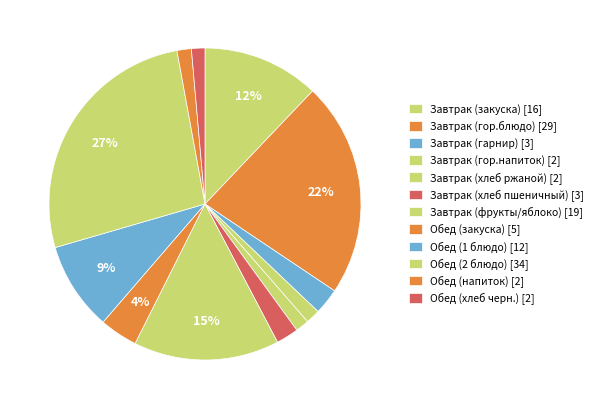

Is the sum of Обед (закуска) and Завтрак (закуска) greater than half?

No